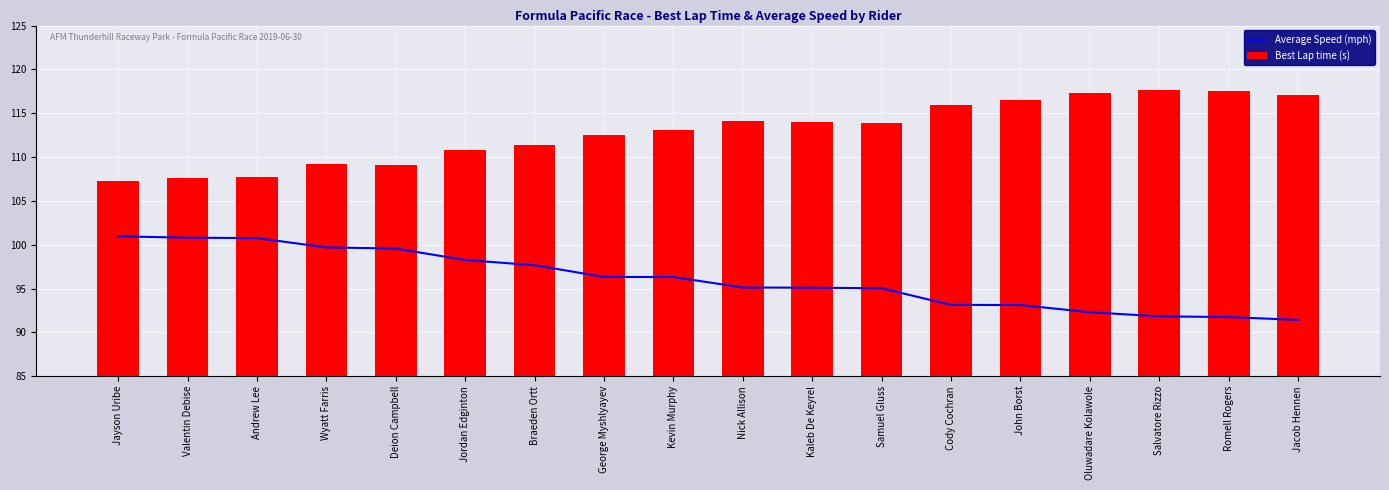

At which category is the sum across all series the highest?

John Borst